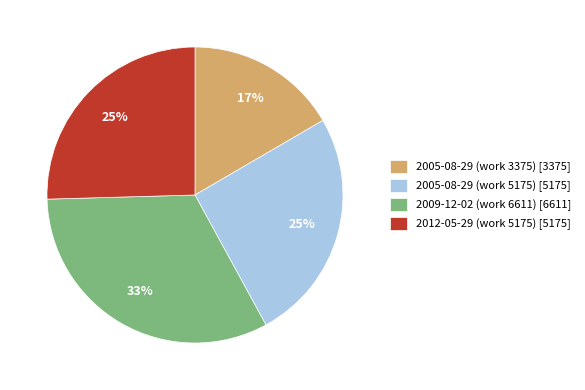

What is the largest slice in the pie chart?

2009-12-02 (work 6611)